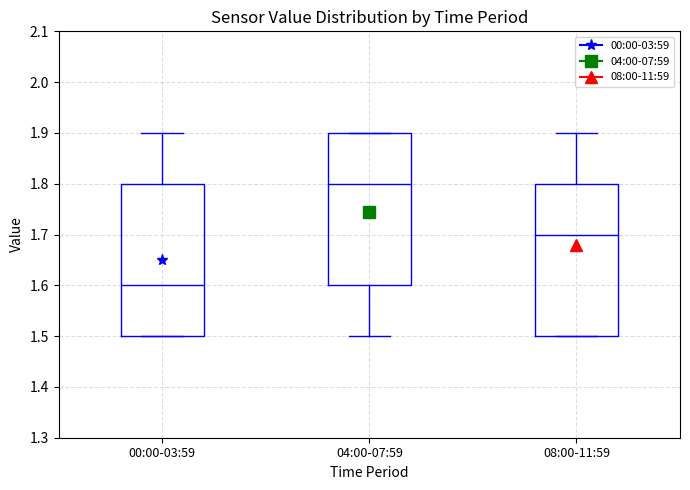

Which box has the lowest median line?

00:00-03:59